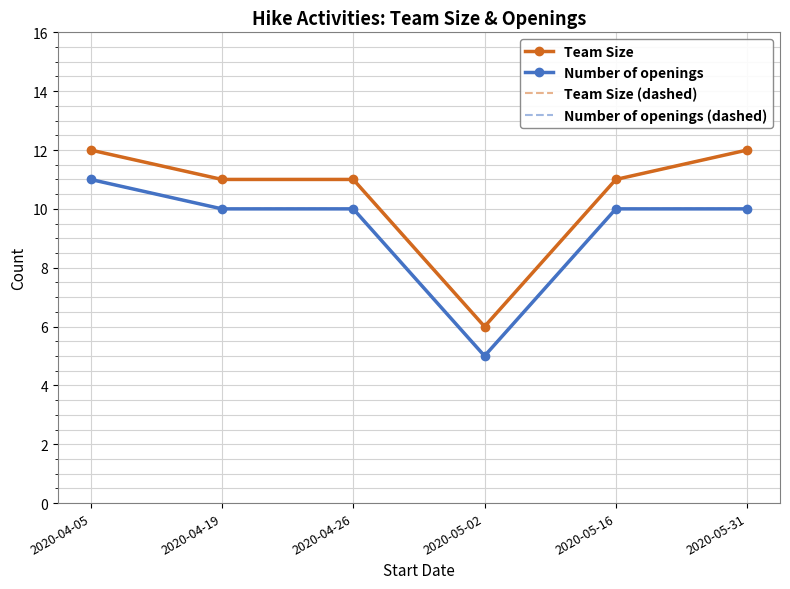

What is the difference between the second highest and second lowest values in the Team Size series?

1